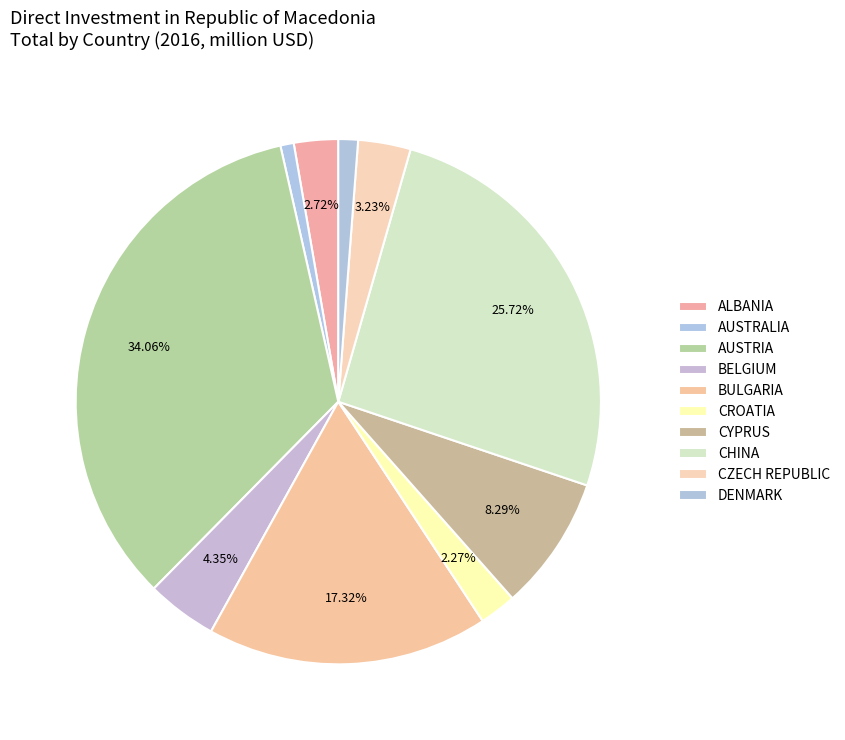

Which category has the smallest portion of the pie?

AUSTRALIA